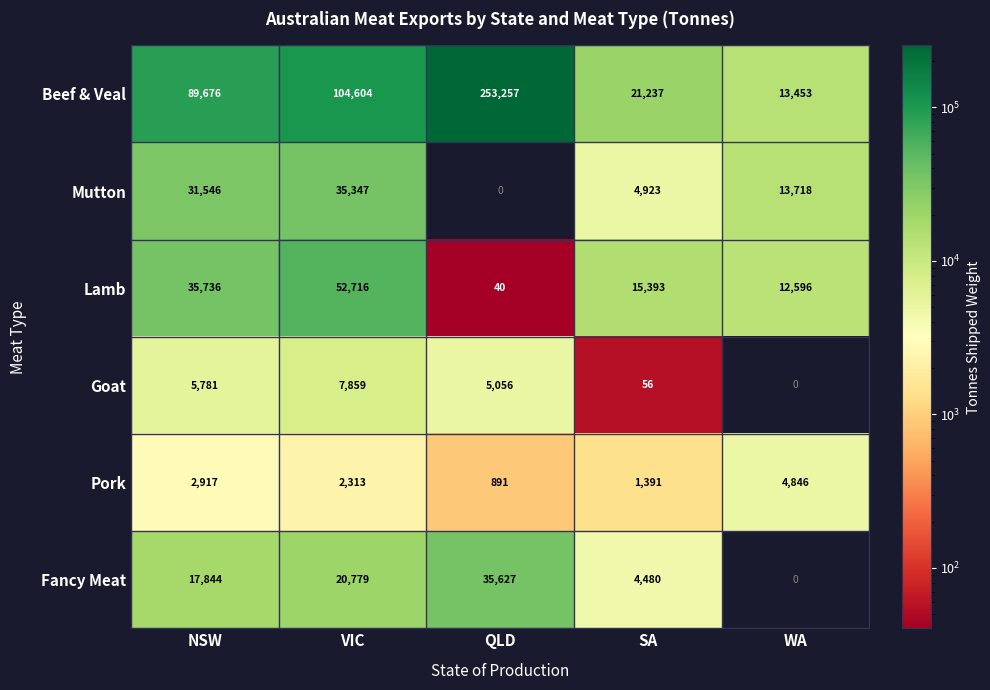

Which series has the largest range (max minus min)?

Beef & Veal